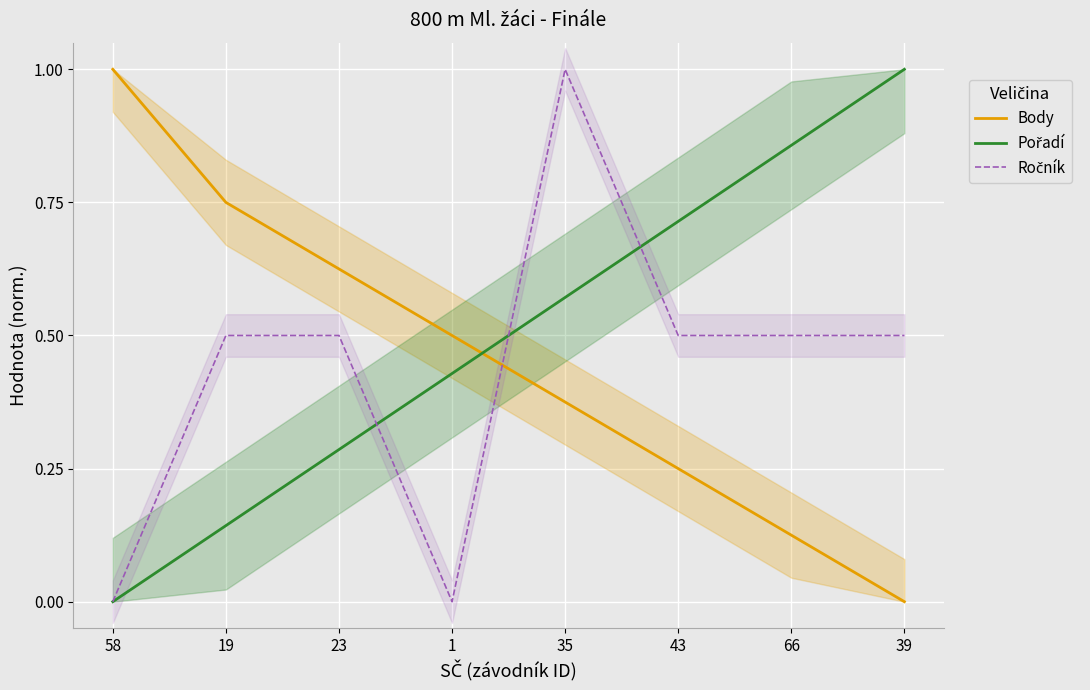

Is the value of Body at 43 greater than the value of Ročník at 58?

Yes